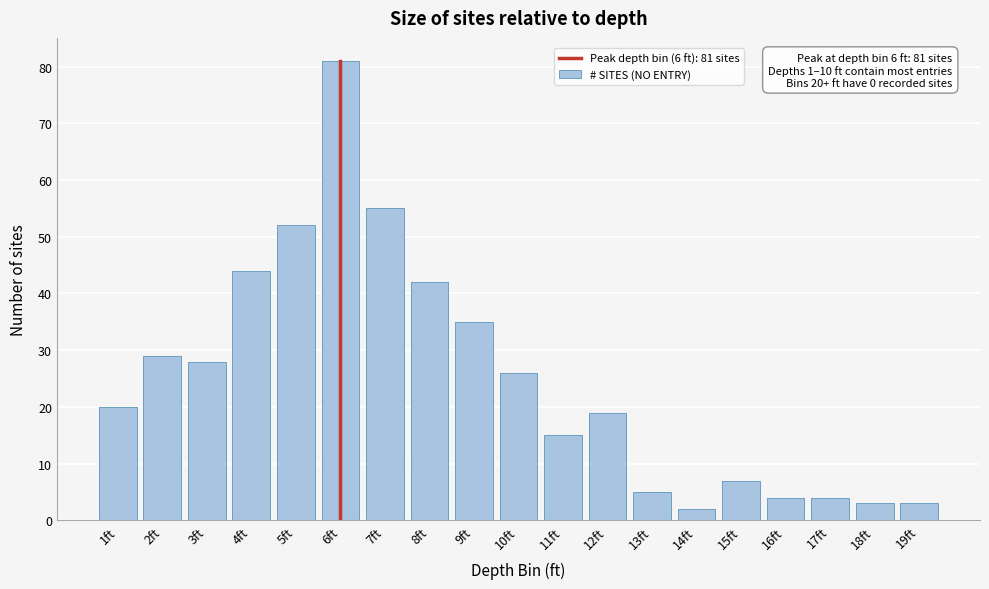

Reading left to right, what are all the values shown in this chart?

20	29	28	44	52	81	55	42	35	26	15	19	5	2	7	4	4	3	3